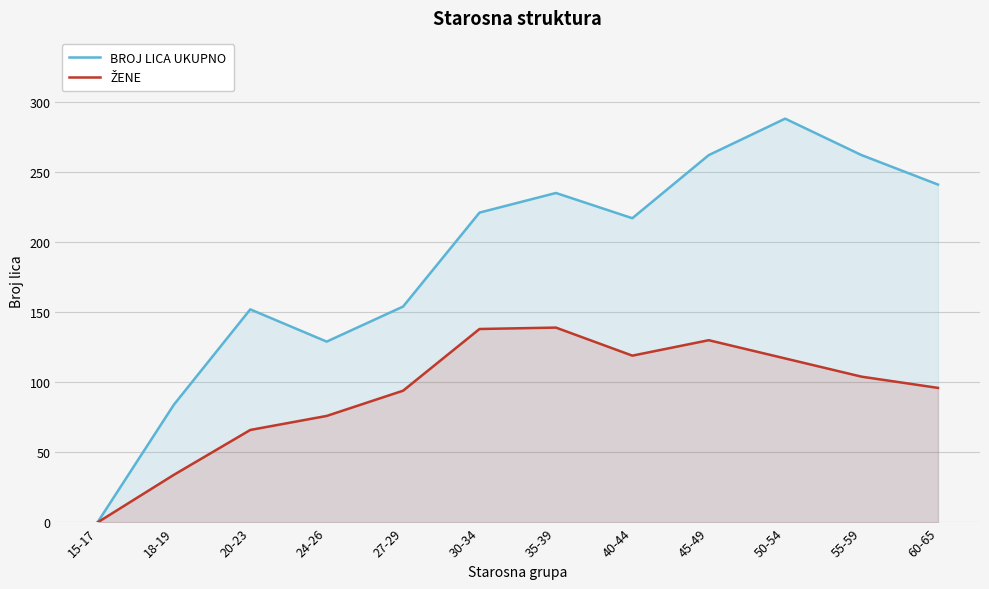

True or false: ŽENE and BROJ LICA UKUPNO intersect in this chart.

False